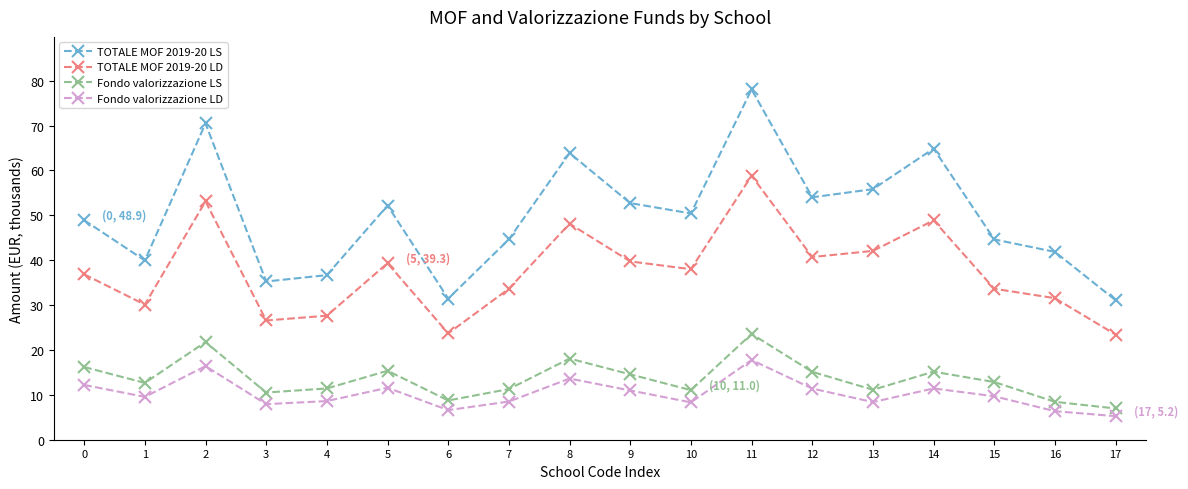

True or false: Fondo valorizzazione LD and TOTALE MOF 2019-20 LD intersect in this chart.

False